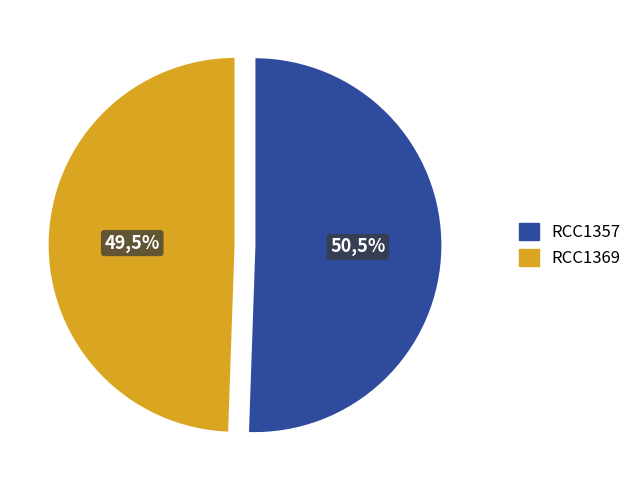

To the nearest percent, what is the average slice percentage?

50%